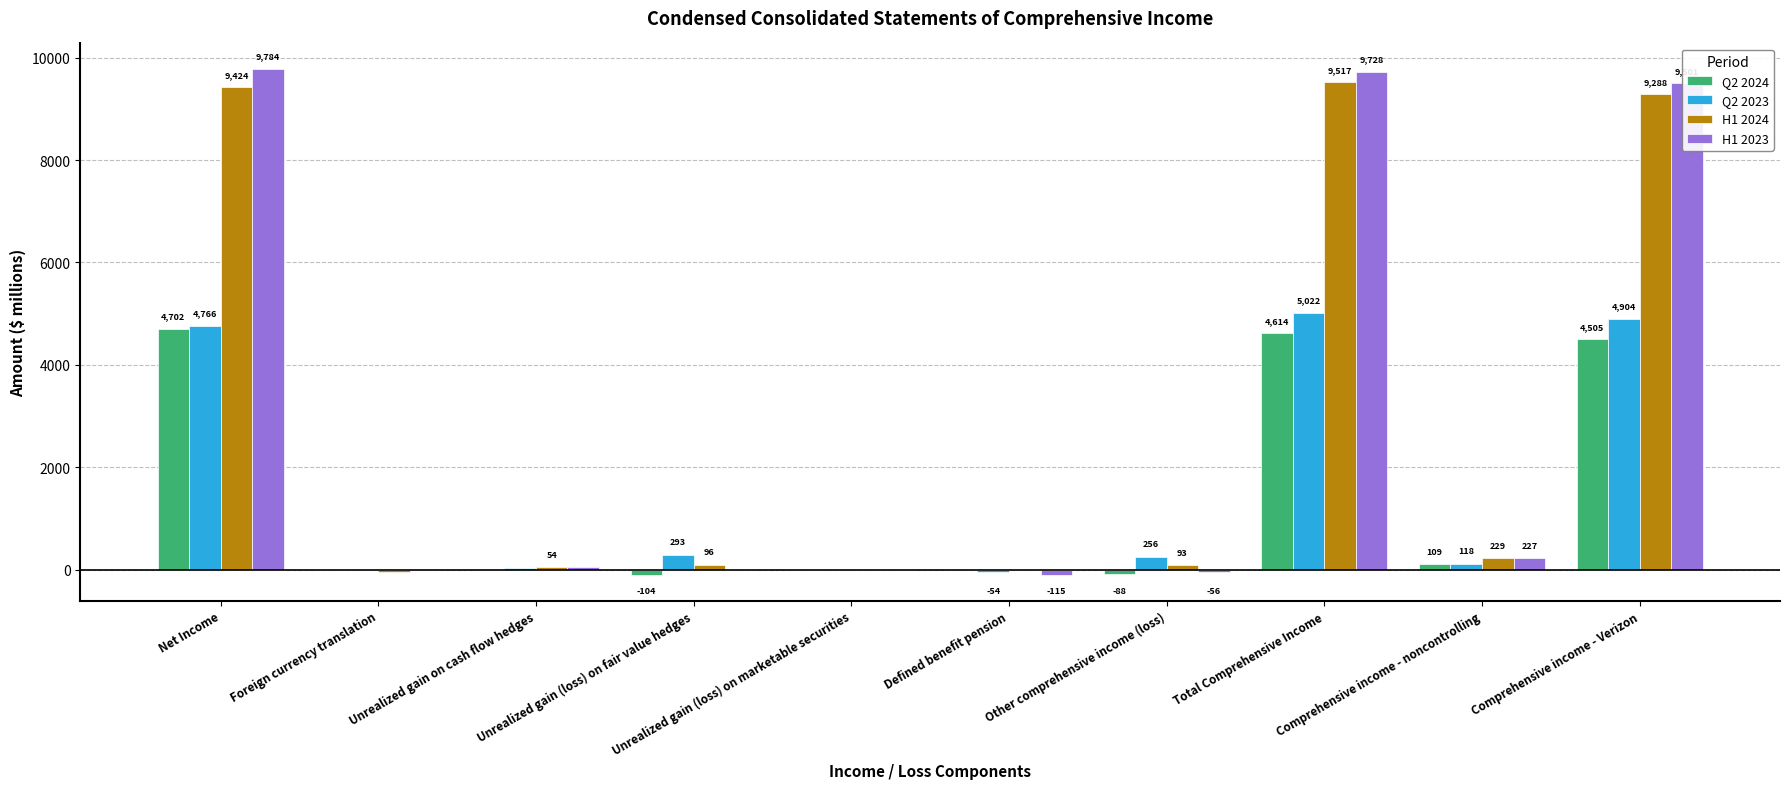

Is the value of H1 2023 at Other comprehensive income (loss) greater than the value of Q2 2024 at Unrealized gain (loss) on marketable securities?

No